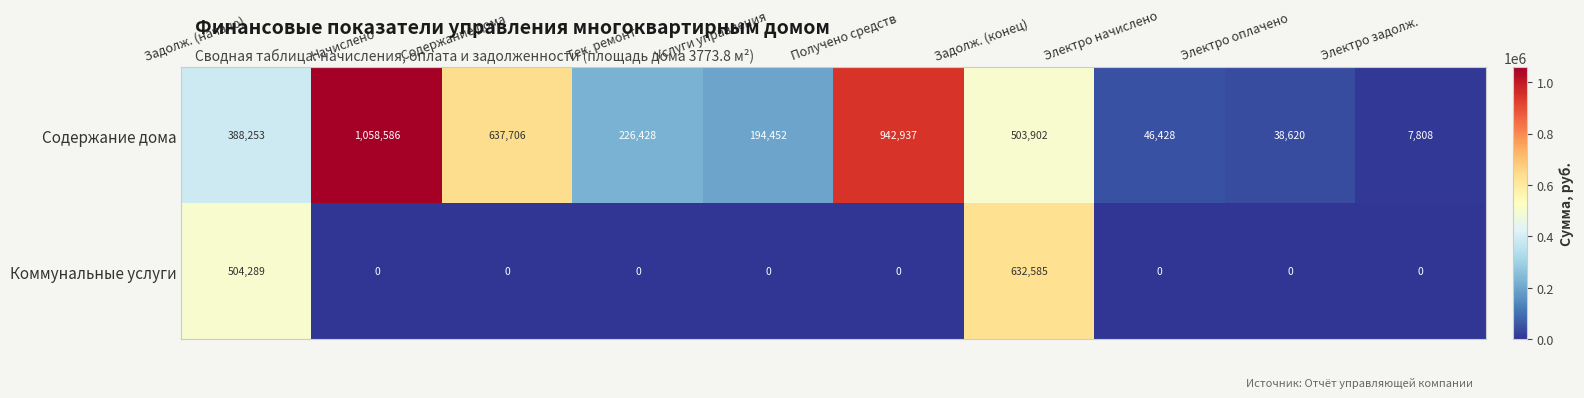

What value does the Содержание дома series have at Задолж. (начало)?

388253